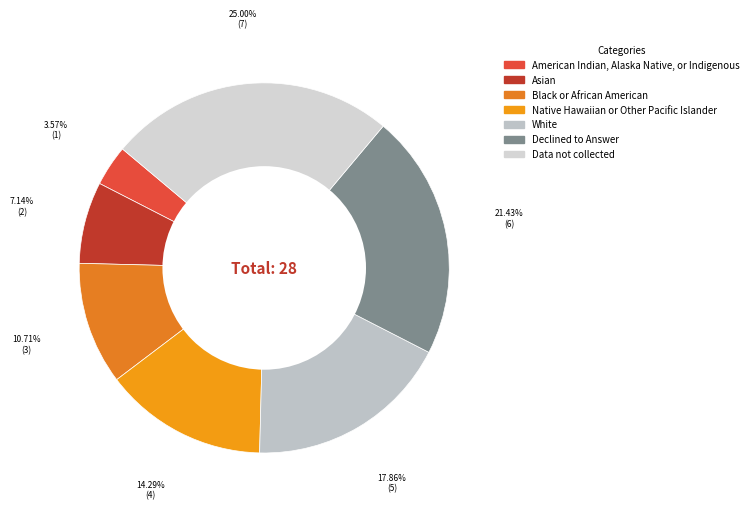

Does any single category account for the majority?

No